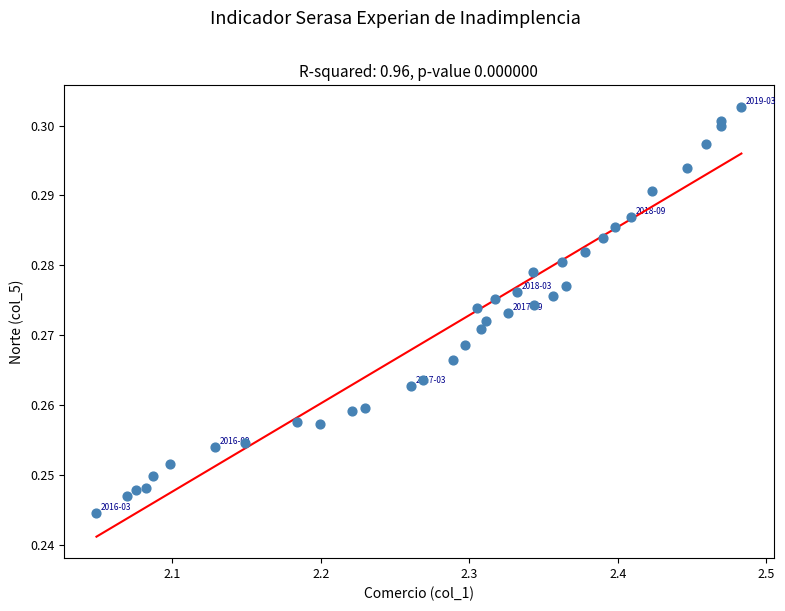

What is the range of X values (max minus min)?

0.4